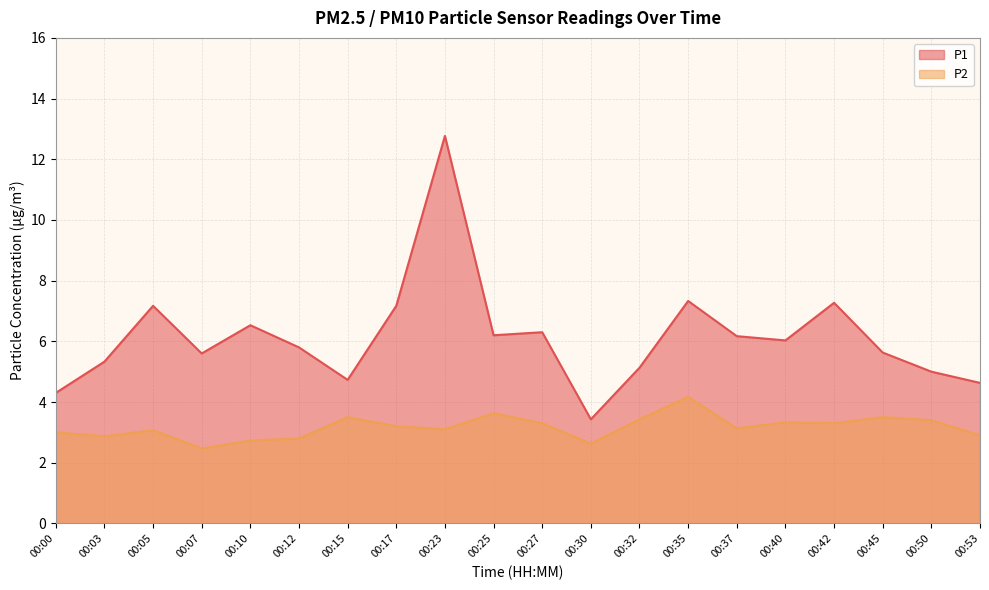

List the labels in order of P2 value, largest first.

00:35, 00:25, 00:15, 00:45, 00:32, 00:50, 00:40, 00:27, 00:42, 00:17, 00:37, 00:23, 00:05, 00:00, 00:53, 00:03, 00:12, 00:10, 00:30, 00:07